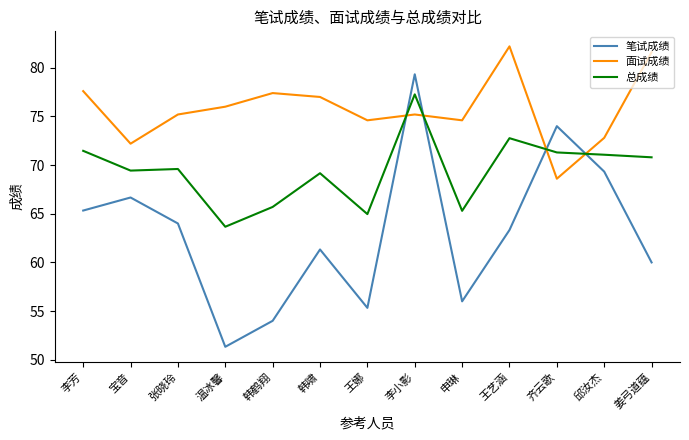

Reading right to left, extract all data points from this chart.

笔试成绩: 姜弓道蕴=60.0	邱汝杰=69.3	齐云歌=74.0	王艺涵=63.3	申琳=56.0	李小影=79.3	王娜=55.3	韩啸=61.3	韩鹤翔=54.0	温冰馨=51.3	张晓玲=64.0	宝音=66.7	李芳=65.3
面试成绩: 姜弓道蕴=81.6	邱汝杰=72.8	齐云歌=68.6	王艺涵=82.2	申琳=74.6	李小影=75.2	王娜=74.6	韩啸=77.0	韩鹤翔=77.4	温冰馨=76.0	张晓玲=75.2	宝音=72.2	李芳=77.6
总成绩: 姜弓道蕴=70.8	邱汝杰=71.1	齐云歌=71.3	王艺涵=72.8	申琳=65.3	李小影=77.3	王娜=65.0	韩啸=69.2	韩鹤翔=65.7	温冰馨=63.7	张晓玲=69.6	宝音=69.4	李芳=71.5